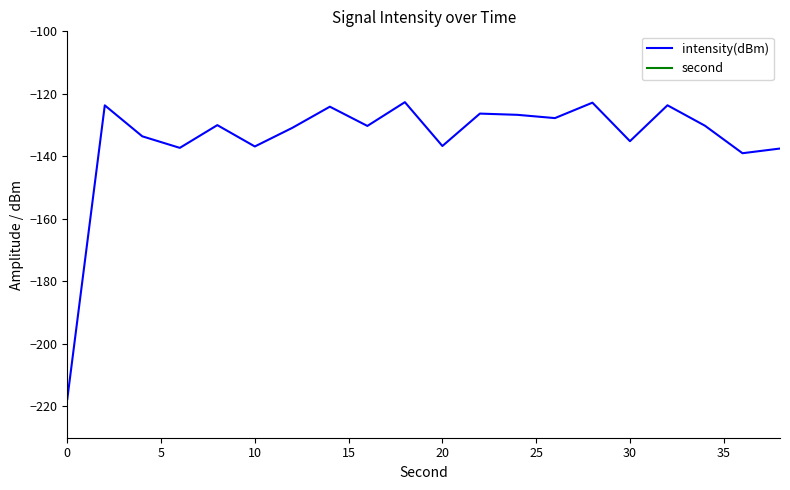

True or false: intensity(dBm) and second cross at least once.

False